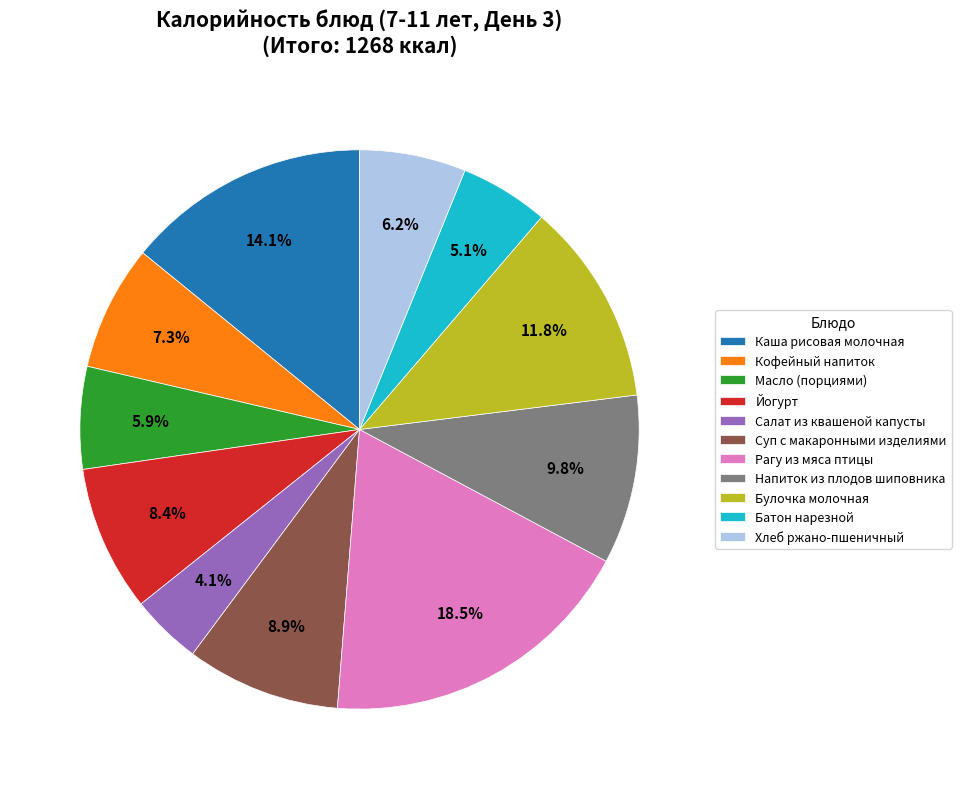

How many segments does this pie chart have?

11